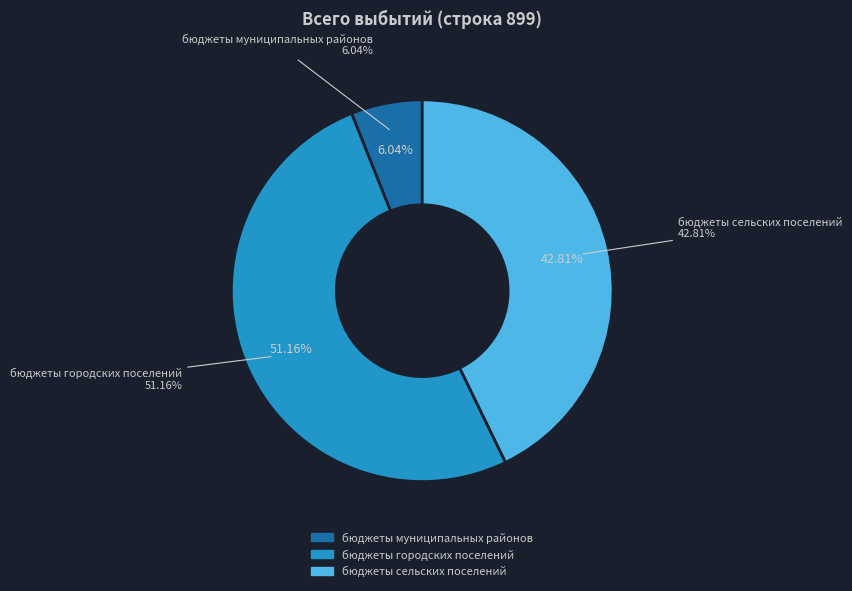

Approximately how many times larger is the value at бюджеты муниципальных районов compared to бюджеты сельских поселений?

0.1